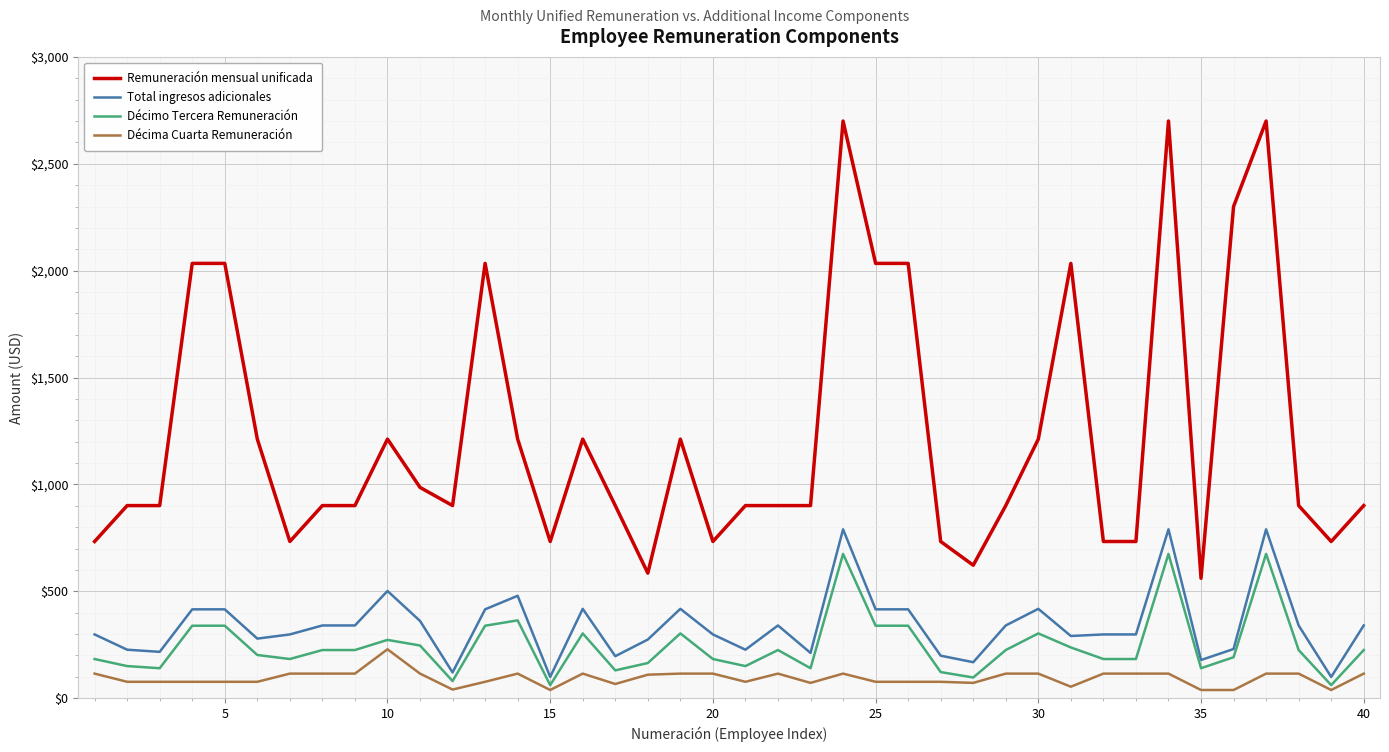

True or false: Total ingresos adicionales and Décima Cuarta Remuneración cross at least once.

False